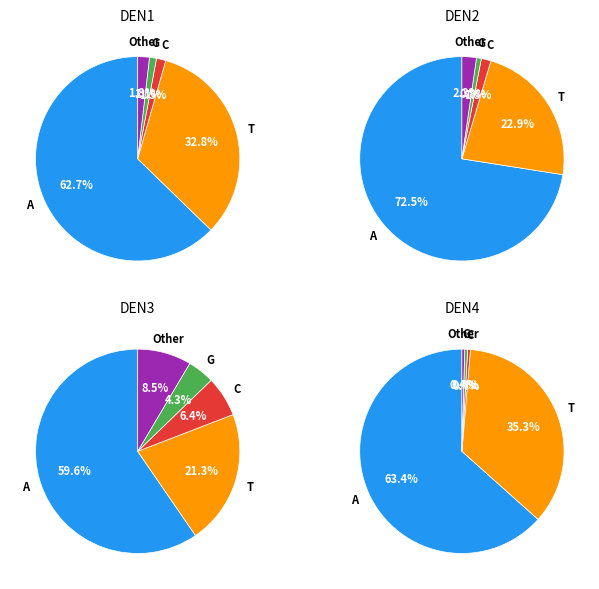

Is there any slice that represents more than half of the pie?

Yes